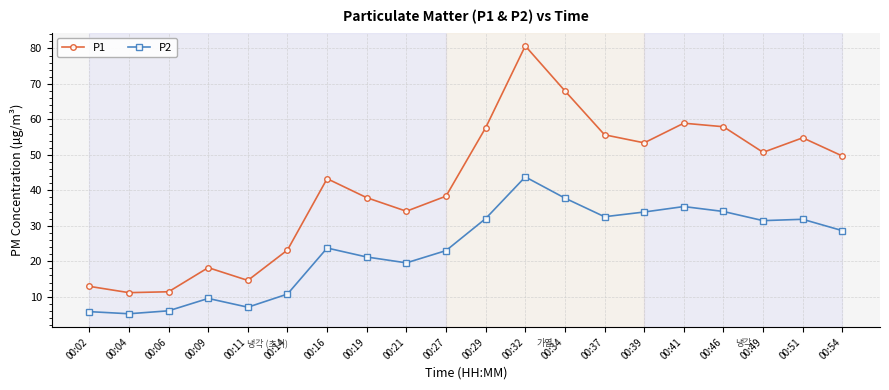

Is it true that P2 equals 23.0 at 00:27?

True